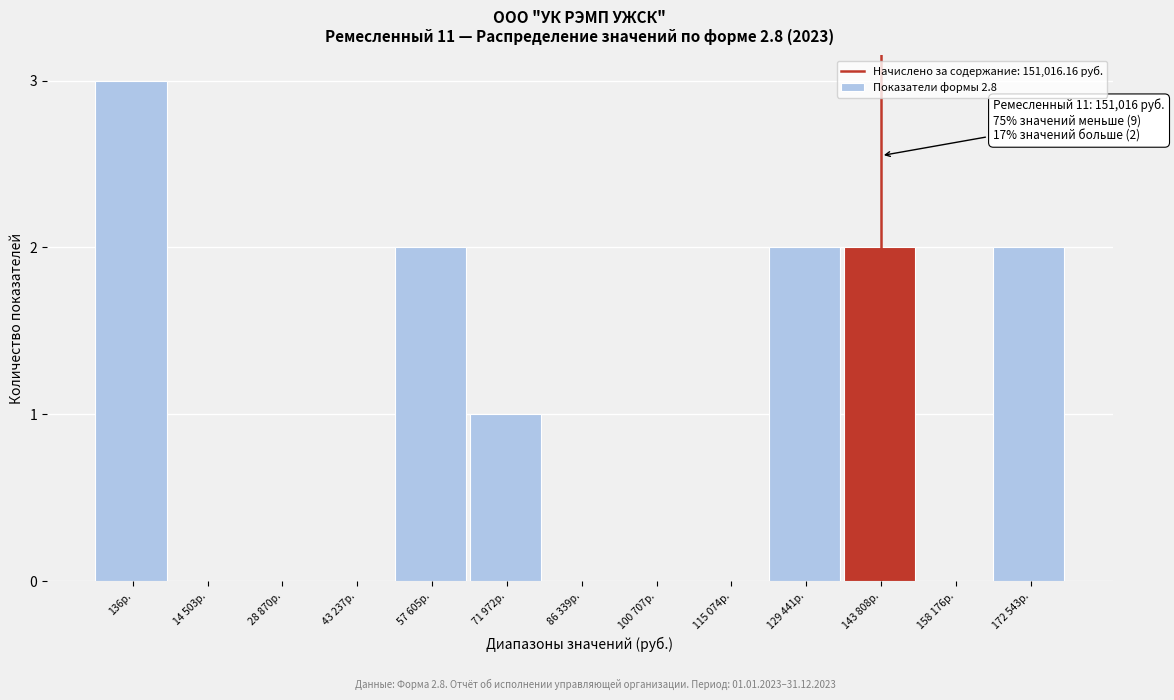

Reading right to left, what are all the values shown in this chart?

172 543р.=2	158 176р.=0	143 808р.=2	129 441р.=2	115 074р.=0	100 707р.=0	86 339р.=0	71 972р.=1	57 605р.=2	43 237р.=0	28 870р.=0	14 503р.=0	136р.=3